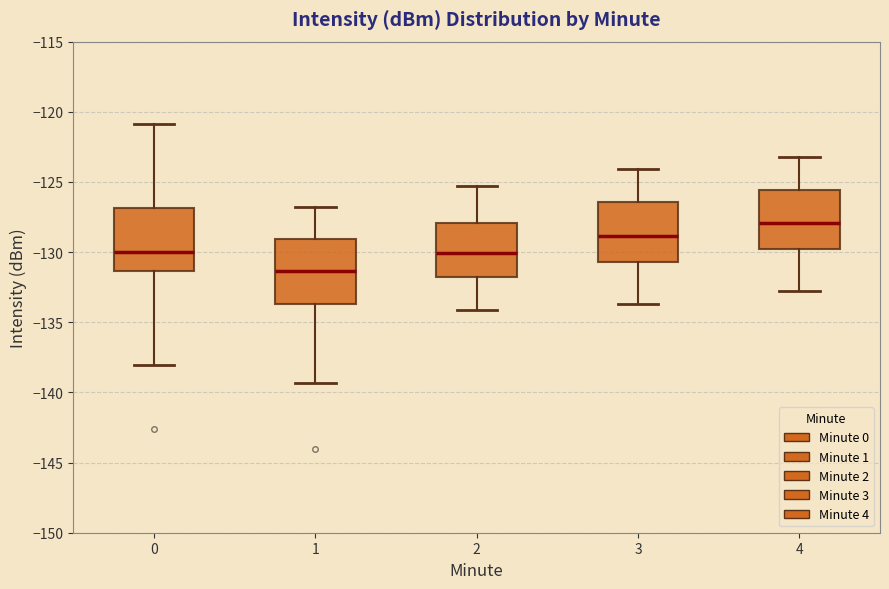

Reading left to right, transcribe this box plot: for each box, give where its median line is, the range the box spans, and where its two whiskers end, as read against the y-axis. The values are not printed on the chart, so give them approximately, as read against the axis.

0: median -130.0, box -131.5 to -127.0, whiskers -138.0 to -121.0
1: median -131.5, box -133.5 to -129.0, whiskers -139.5 to -127.0
2: median -130.0, box -131.5 to -128.0, whiskers -134.0 to -125.5
3: median -129.0, box -130.5 to -126.5, whiskers -133.5 to -124.0
4: median -128.0, box -130.0 to -125.5, whiskers -133.0 to -123.0